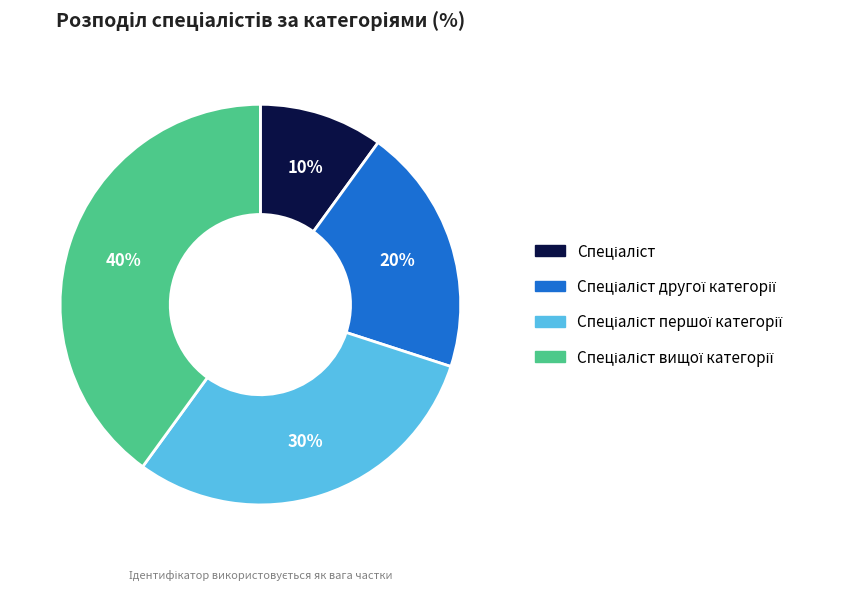

Does any single category account for the majority?

No